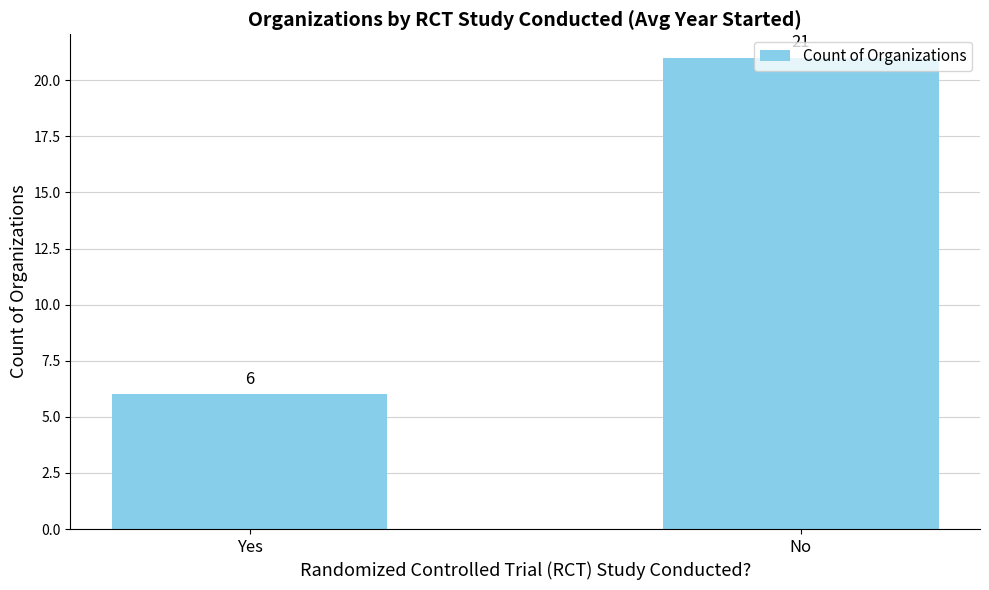

At which category does the chart reach its minimum across all series?

Yes